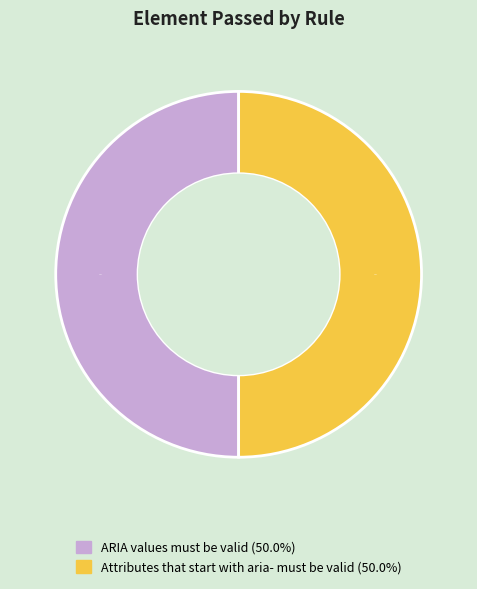

Count the number of slices in the pie.

2